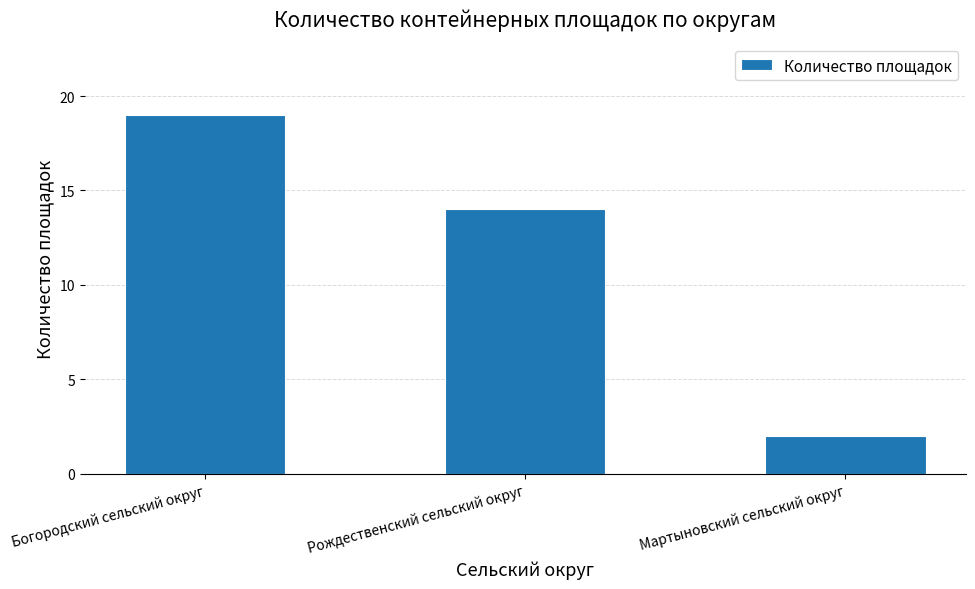

What is the difference between the values at Мартыновский сельский округ and Богородский сельский округ?

17